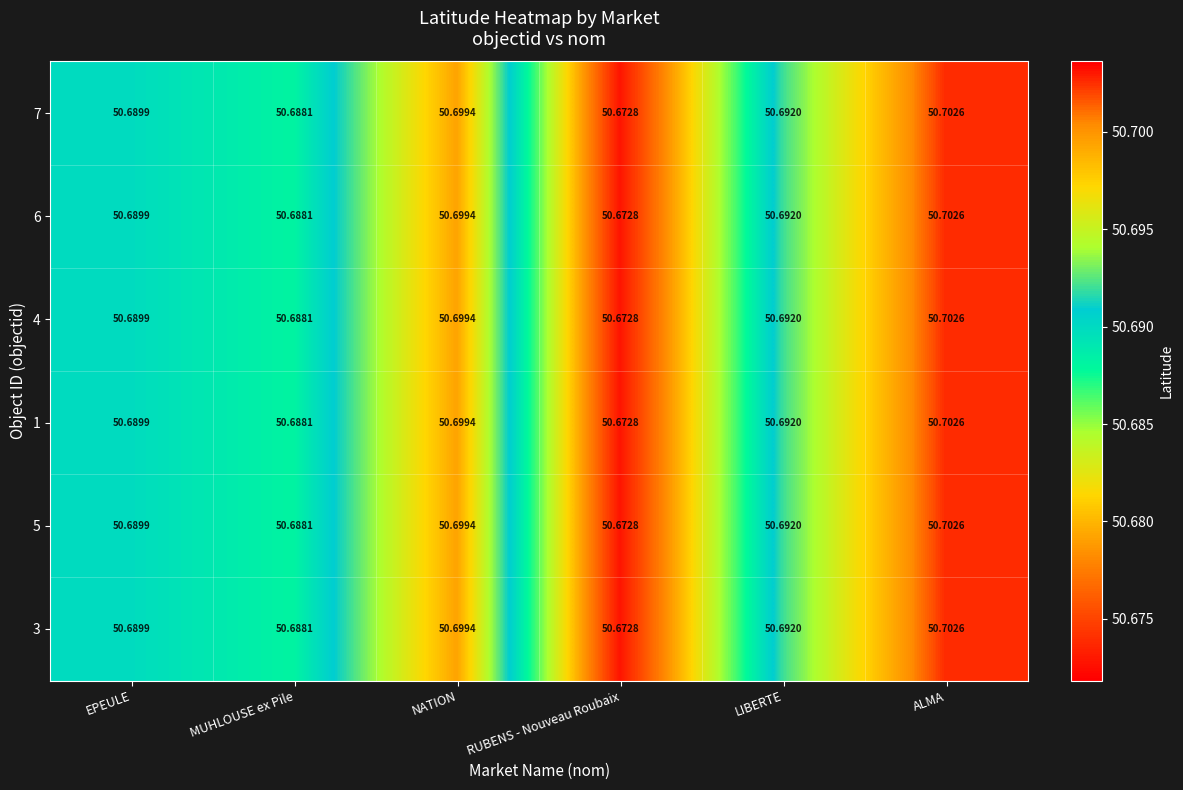

At which category is the sum across all series the highest?

ALMA